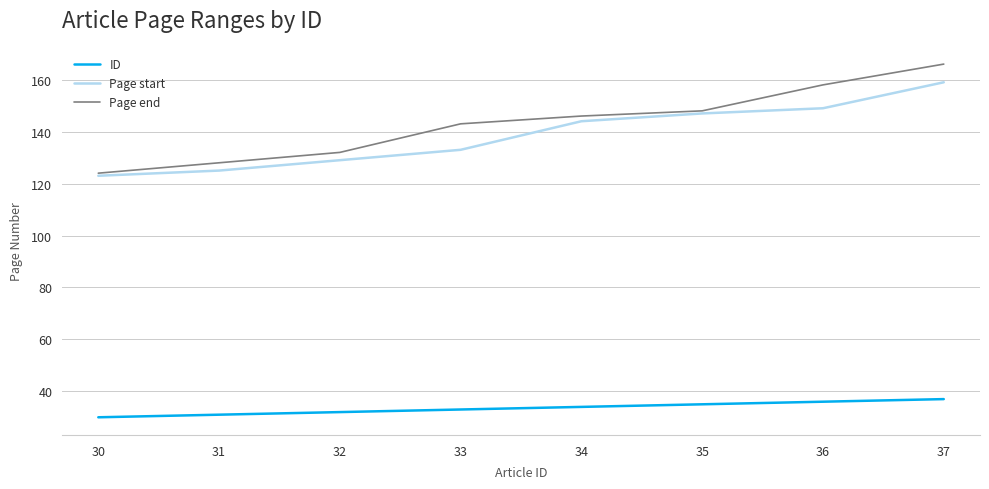

Between 31 and 34, which series saw the biggest shift?

Page start